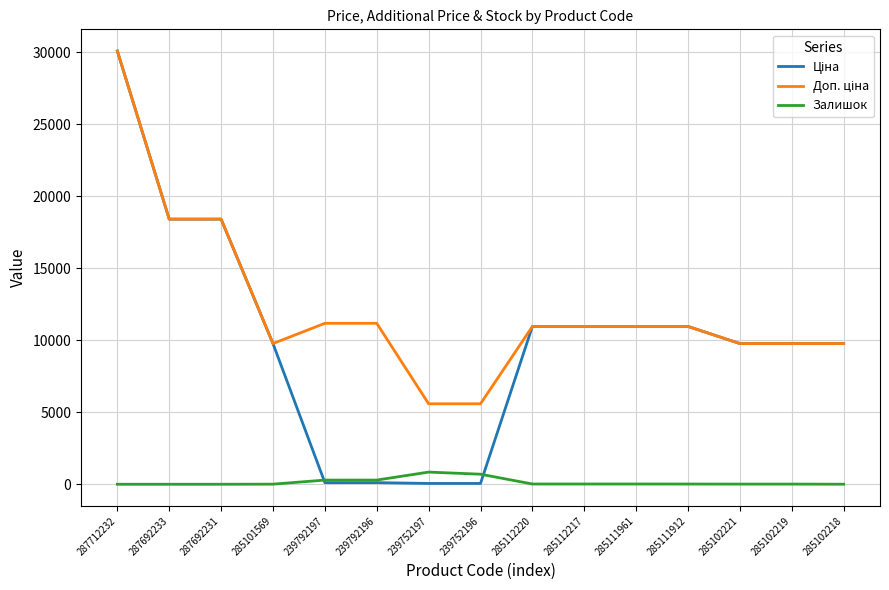

What is the greatest value displayed?

30102.8